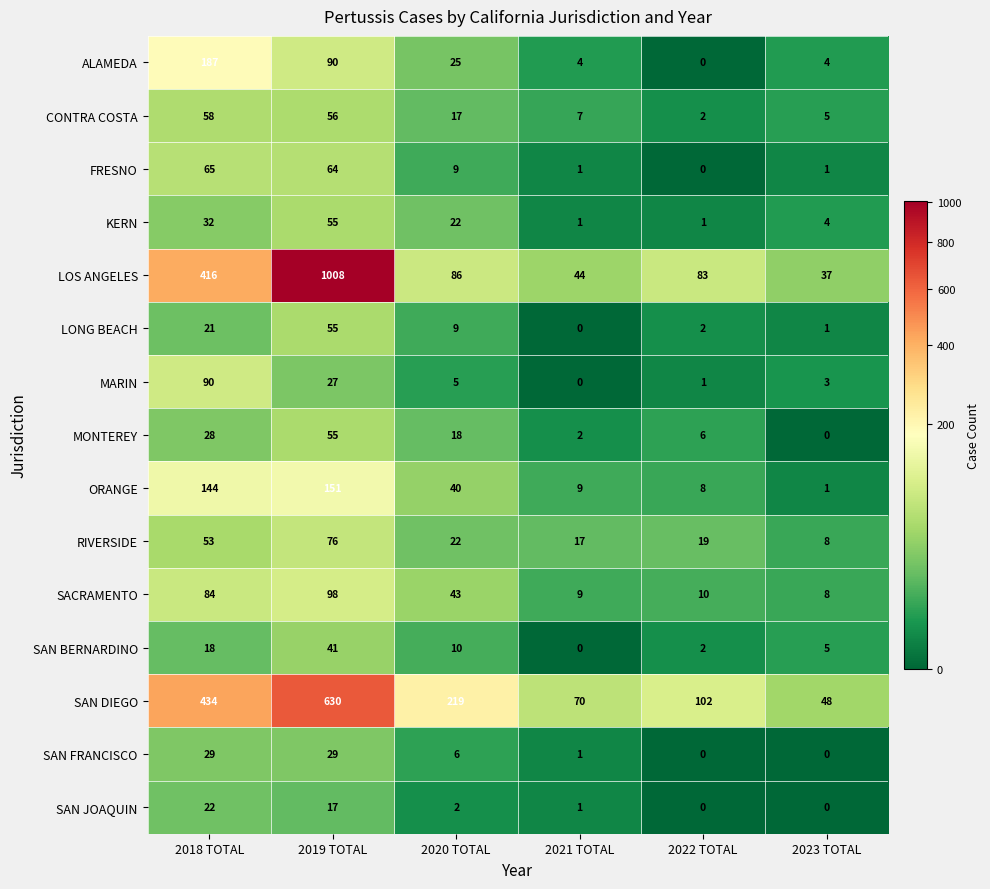

What is the difference between the maximum and minimum values in the KERN series?

54